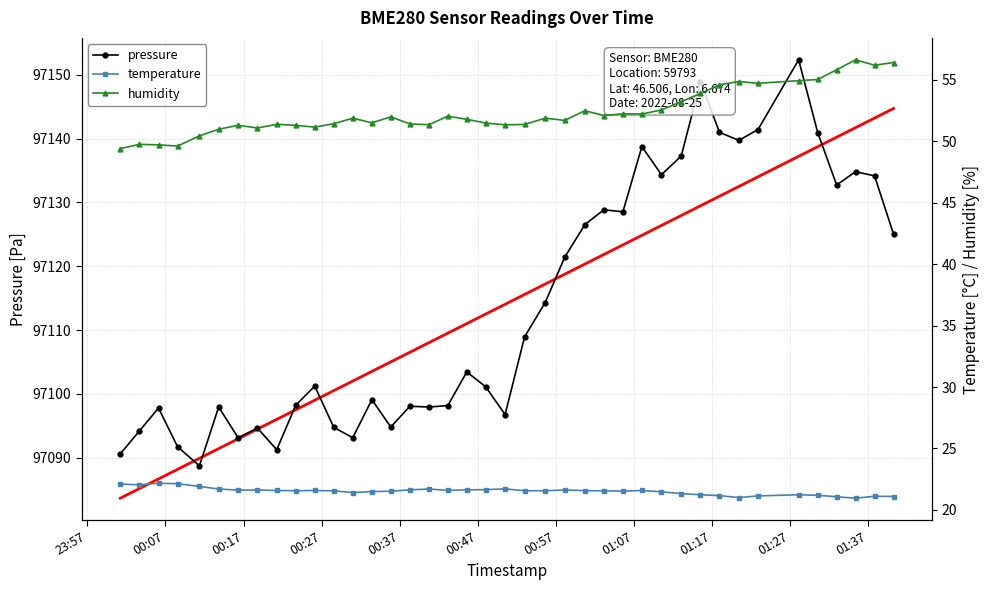

List the series in order of their peak value, highest first.

pressure, pressure trend, humidity, temperature